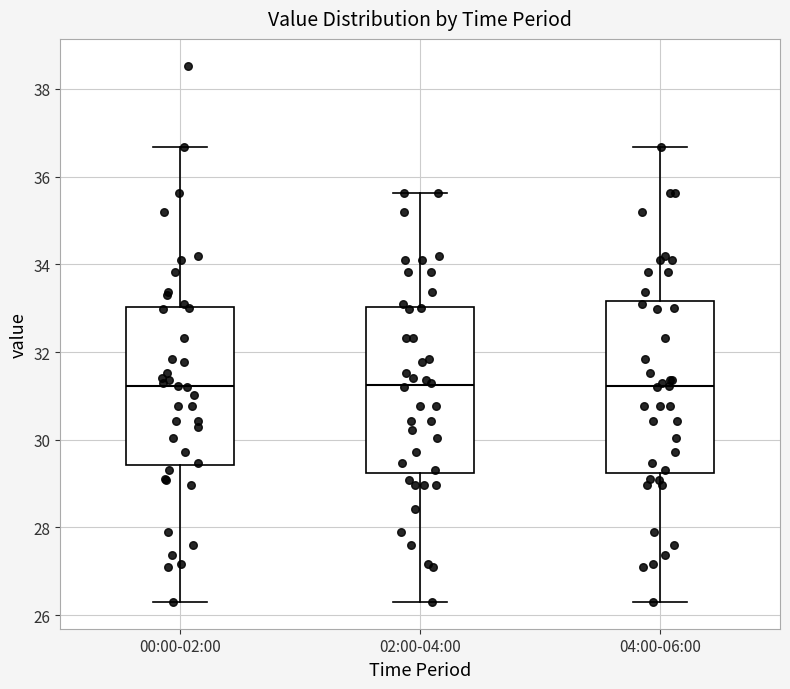

Reading left to right, transcribe this box plot: for each box, give where its median line is, the range the box spans, and where its two whiskers end, as read against the y-axis. The values are not printed on the chart, so give them approximately, as read against the axis.

00:00-02:00: median 31.2, box 29.4 to 33.0, whiskers 26.4 to 36.6
02:00-04:00: median 31.2, box 29.2 to 33.0, whiskers 26.4 to 35.6
04:00-06:00: median 31.2, box 29.2 to 33.2, whiskers 26.4 to 36.6